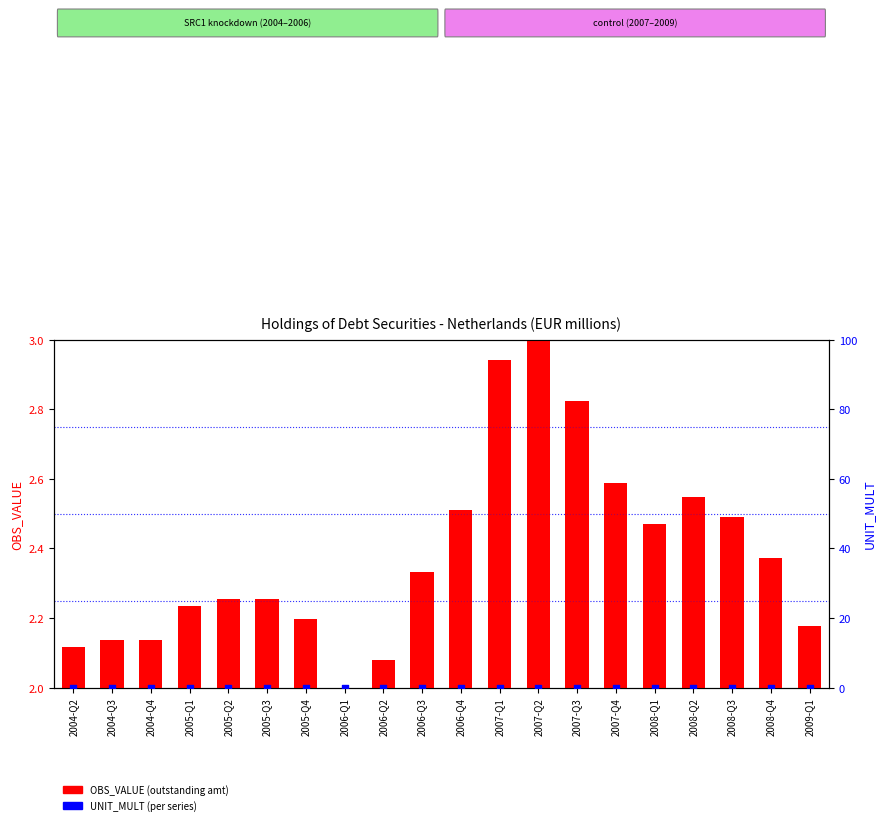

Is the value of OBS_VALUE at 2007-Q2 greater than the value of UNIT_MULT at 2009-Q1?

Yes